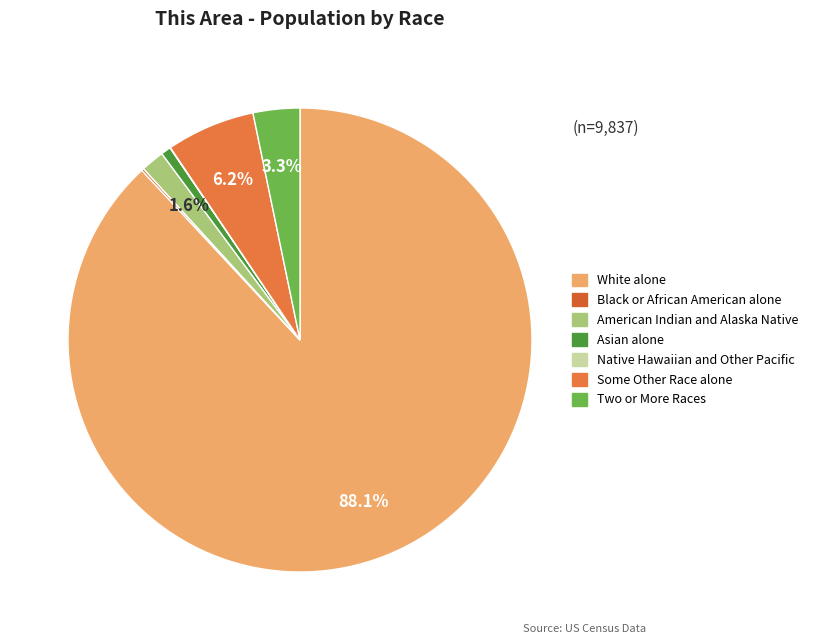

True or false: Asian alone accounts for 1% of the total.

True